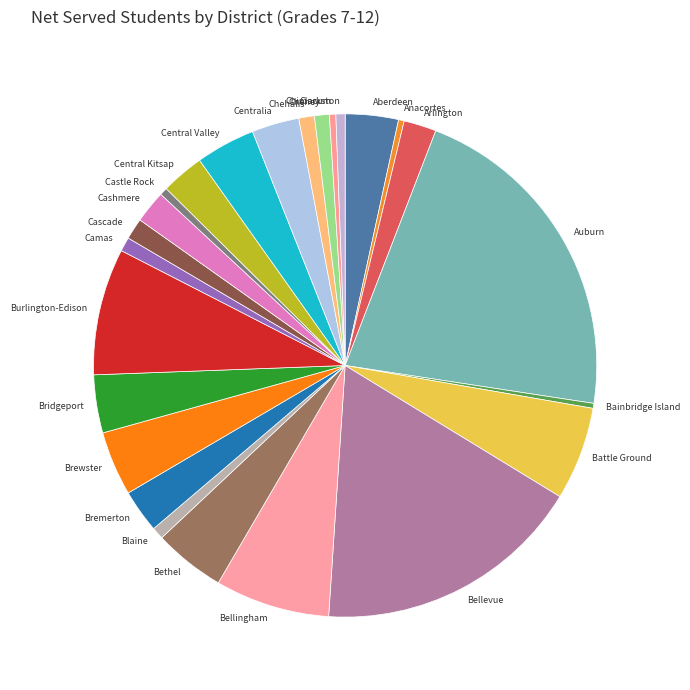

Which has a higher value, Burlington-Edison or Central Kitsap?

Burlington-Edison